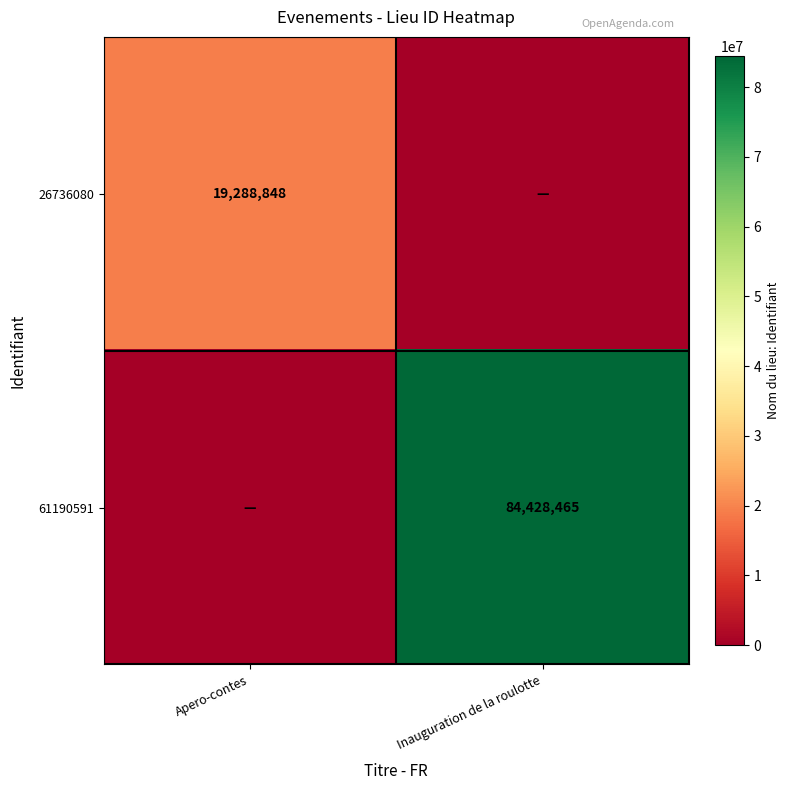

The 61190591 series shows 84428465 at Inauguration de la roulotte. True or false?

True